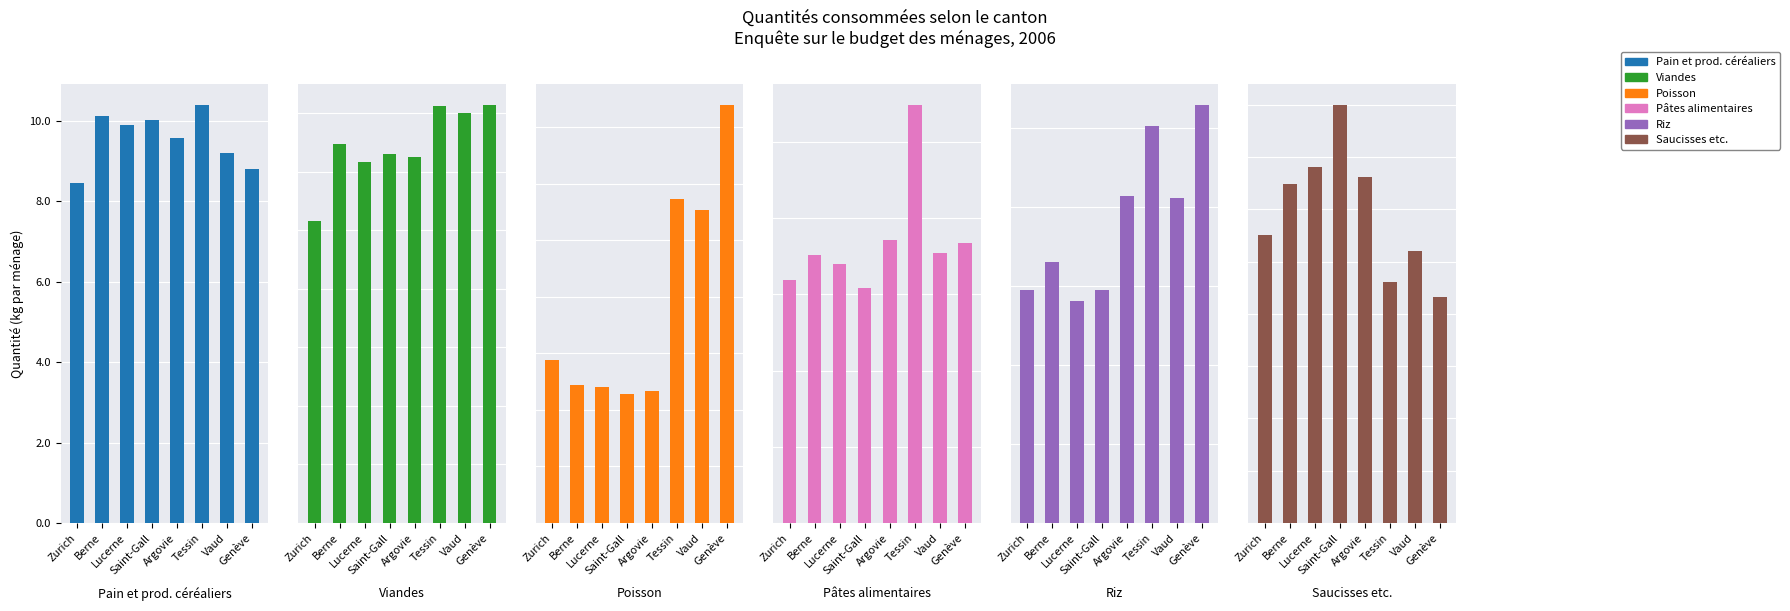

What position from the right is Berne?

7